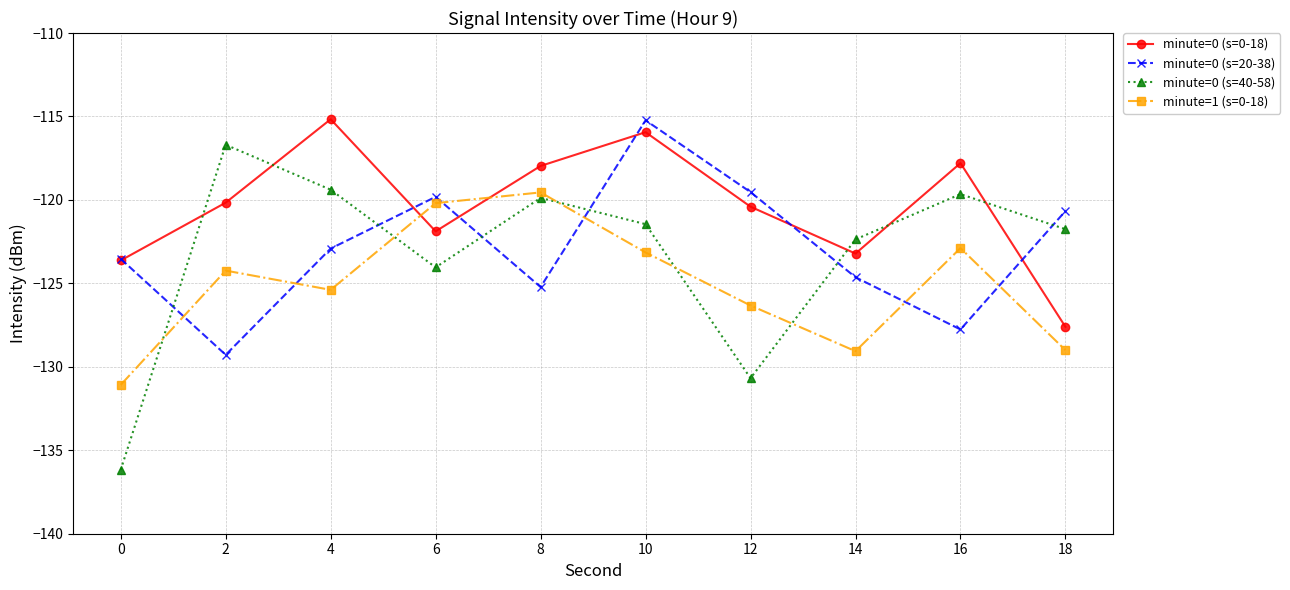

How many lines are shown in the chart?

4